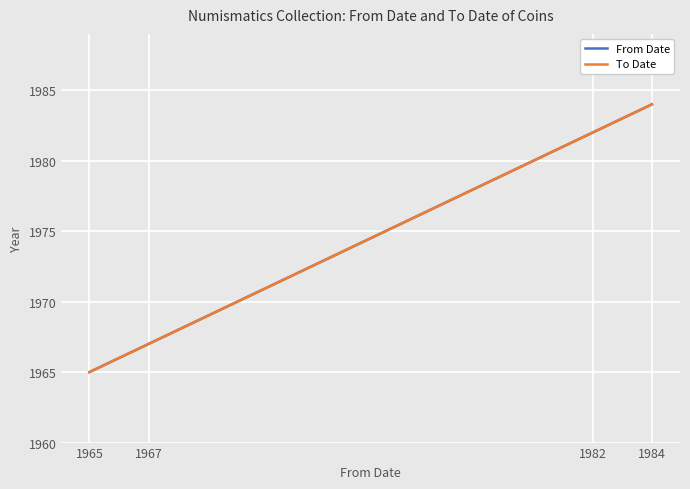

What are all the series names shown in the legend?

From Date, To Date